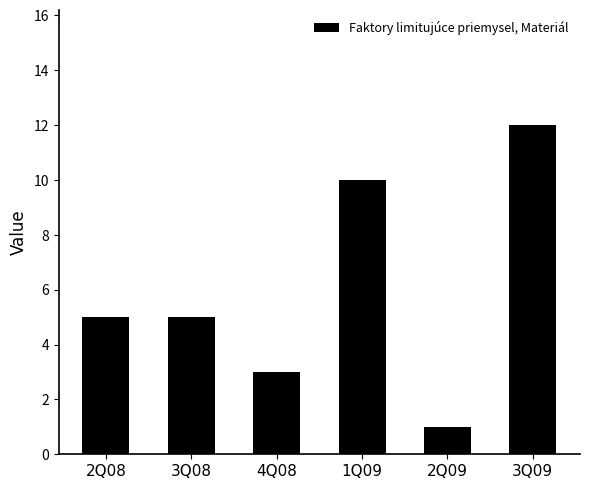

Are the bars horizontal?

No